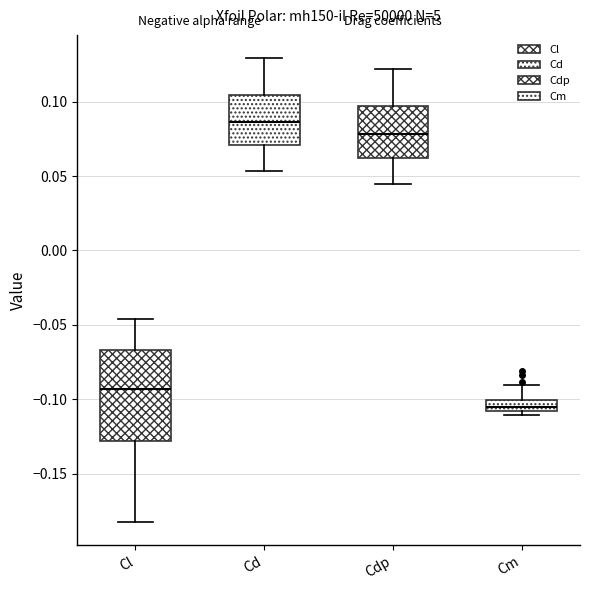

Reading left to right, read every box against the y-axis: the position of its median line, the range the box covers, and the ends of its whiskers. The values are not printed on the chart, so give them approximately, as read against the axis.

Cl: median -0.095, box -0.130 to -0.065, whiskers -0.180 to -0.045
Cd: median 0.085, box 0.070 to 0.105, whiskers 0.055 to 0.130
Cdp: median 0.080, box 0.060 to 0.095, whiskers 0.045 to 0.120
Cm: median -0.105, box -0.110 to -0.100, whiskers -0.110 (just below the box's lower edge) to -0.090